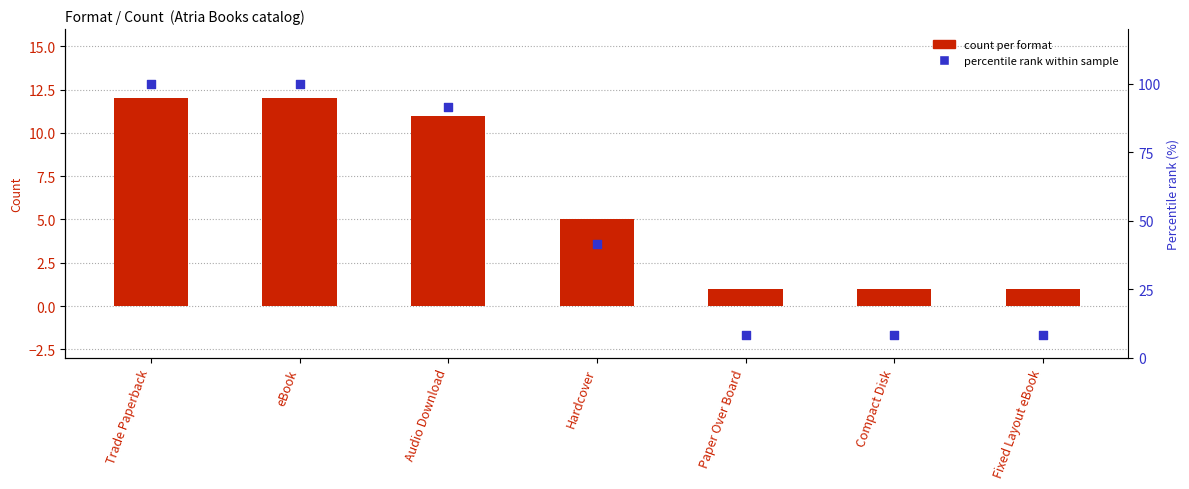

Is the value of percentile rank within sample at Trade Paperback greater than the value of count per format at Paper Over Board?

Yes